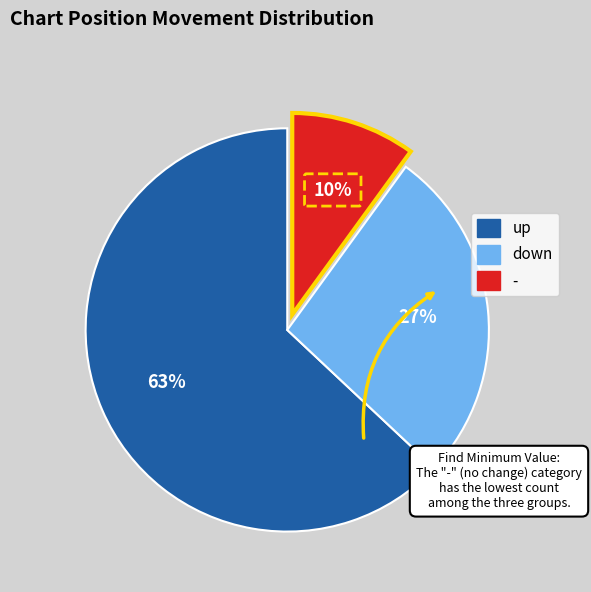

Which slice is the largest?

up